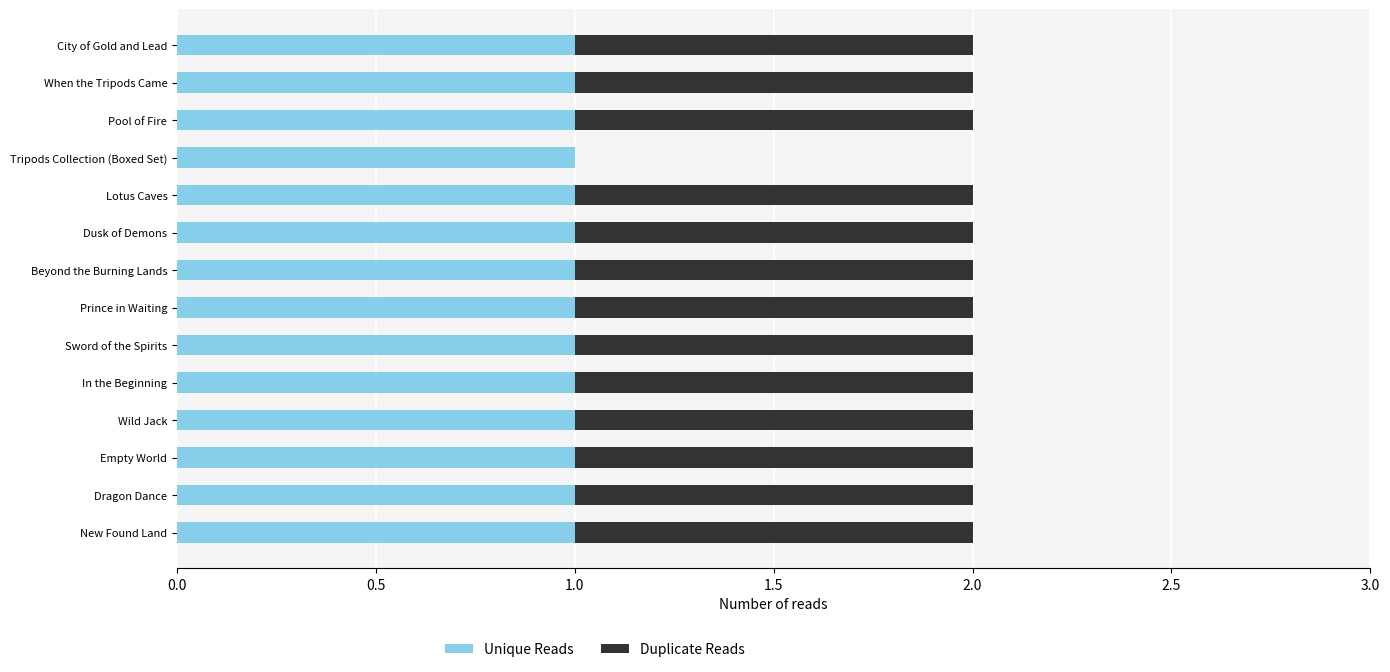

True or false: Unique Reads has a value of 1 at Lotus Caves.

True